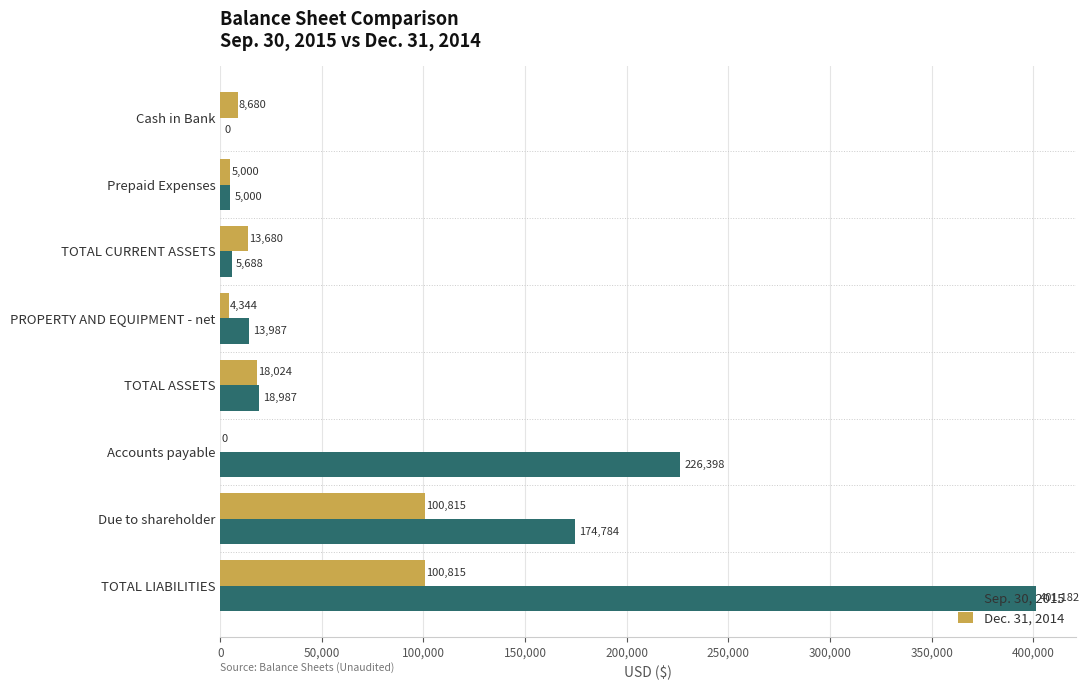

Which series has the largest range (max minus min)?

Sep. 30, 2015